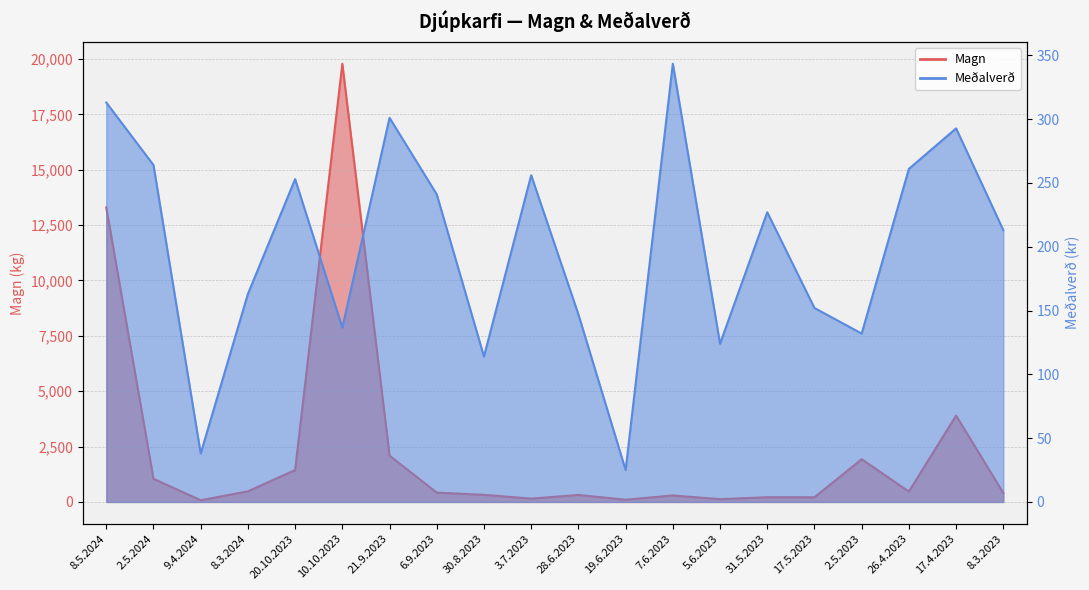

How many values in the Magn series are below 421?

10